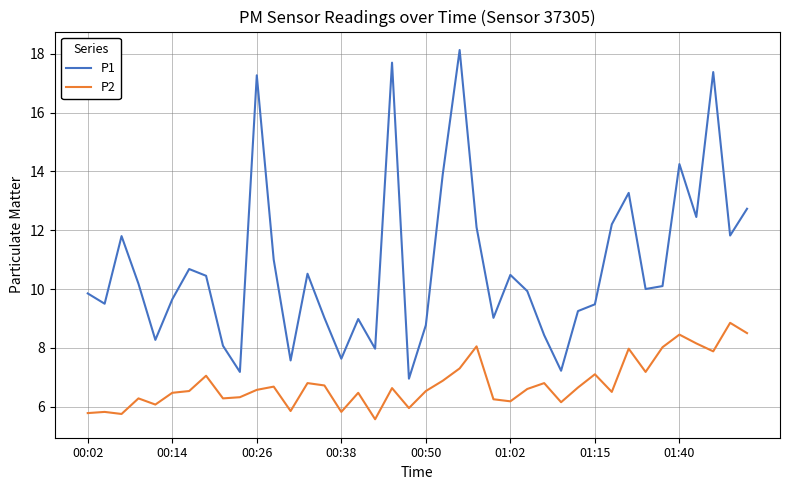

Which series has the largest range (max minus min)?

P1